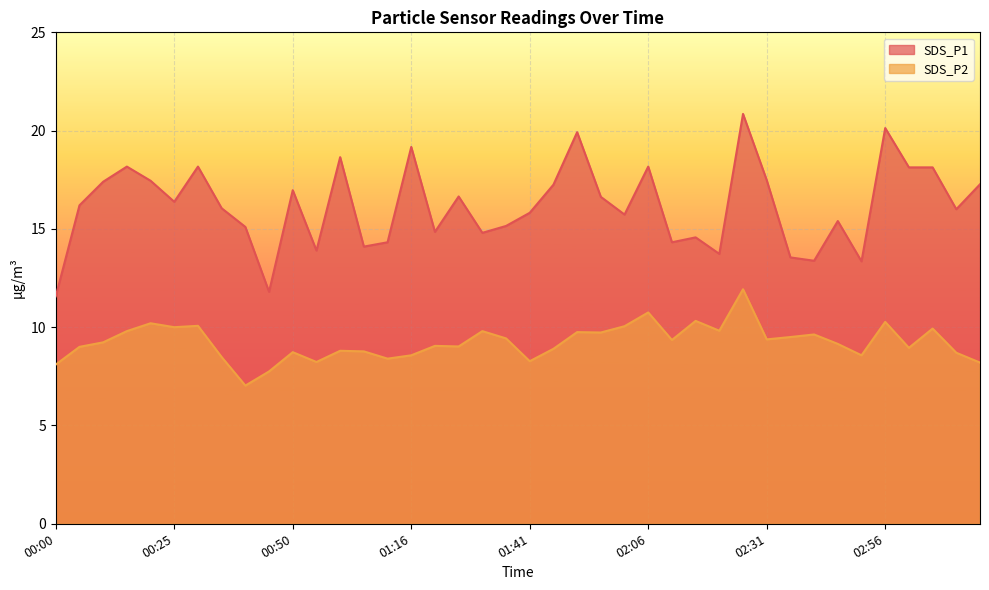

Which label corresponds to the largest value in the chart?

02:26